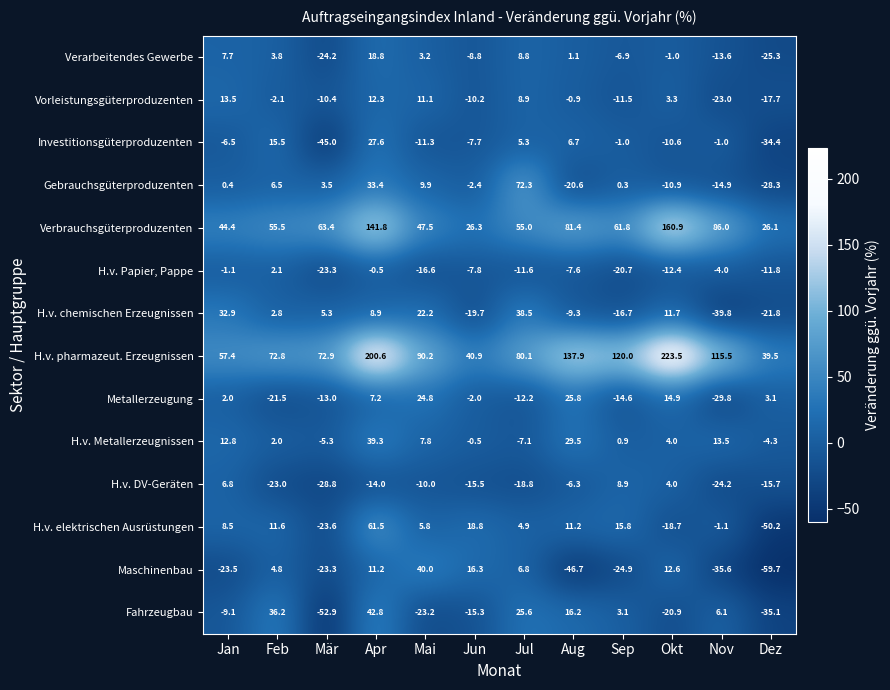

List the labels in order of Maschinenbau value, smallest first.

Dez, Aug, Nov, Sep, Jan, Mär, Feb, Jul, Apr, Okt, Jun, Mai